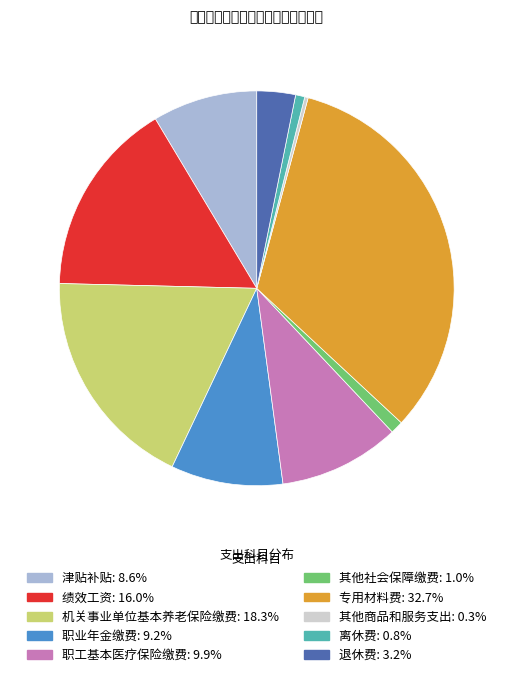

Does 职业年金缴费: 9.2% represent more than half of the total?

No